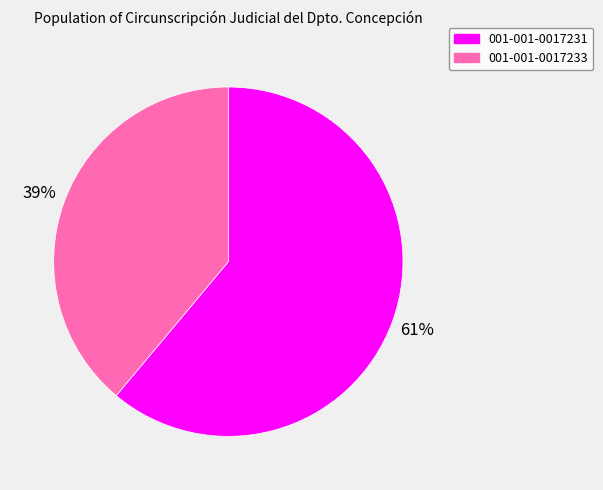

To the nearest percent, what is the combined percentage of 001-001-0017233 and 001-001-0017231?

100%